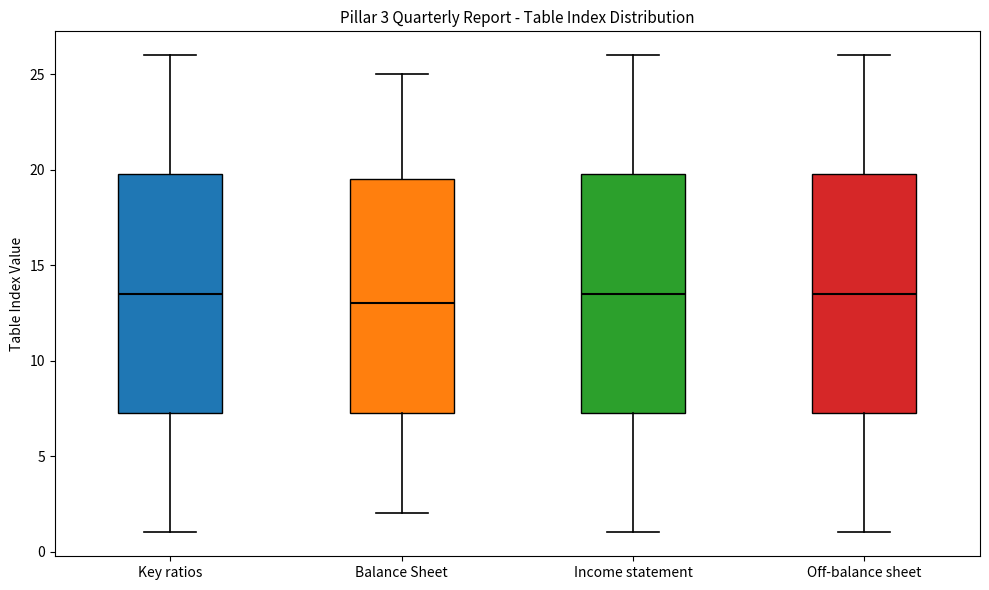

Which box's median line is the lowest?

Balance Sheet